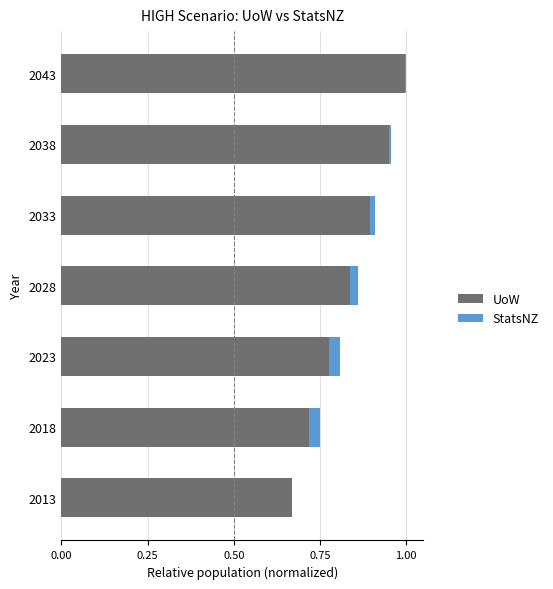

At how many categories does at least one series exceed 0?

7